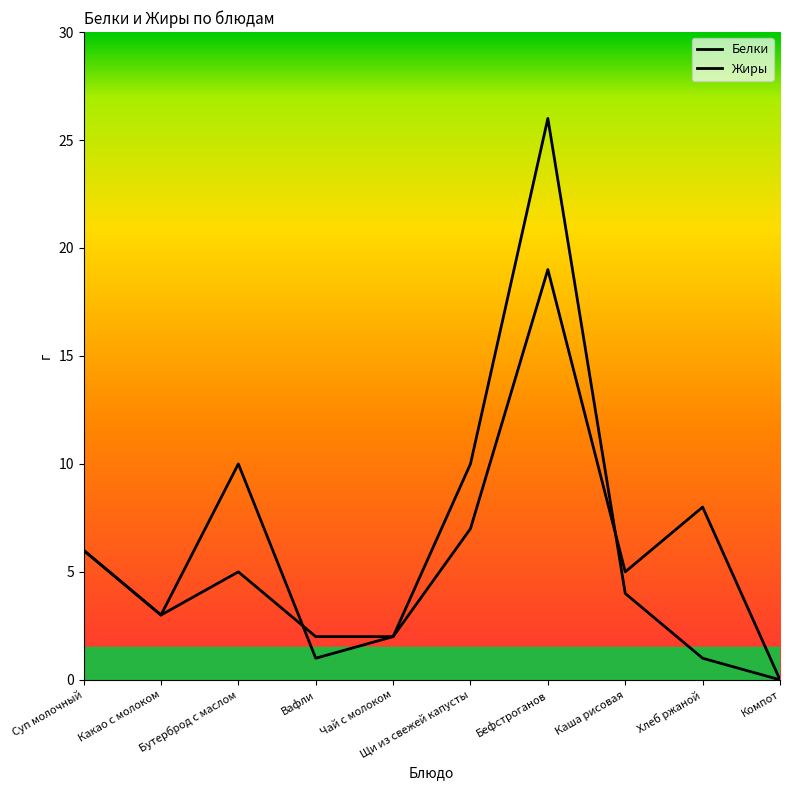

What is the difference between the maximum and minimum values in the Белки series?

19